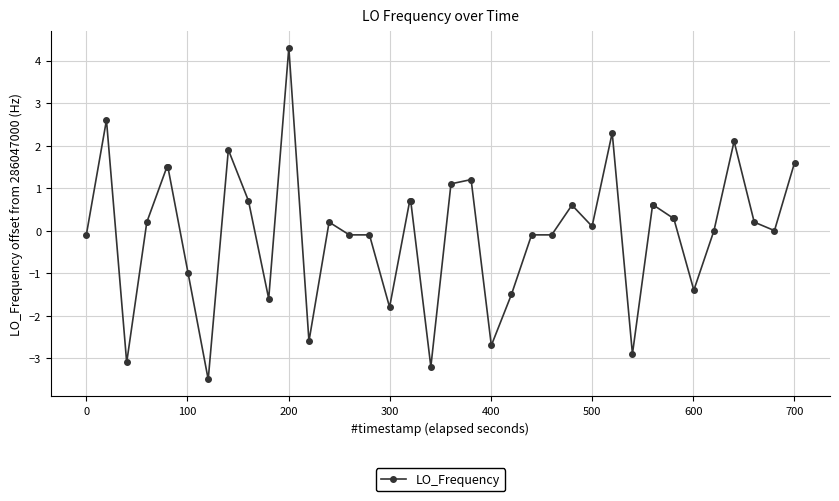

What is the greatest value displayed?

4.3